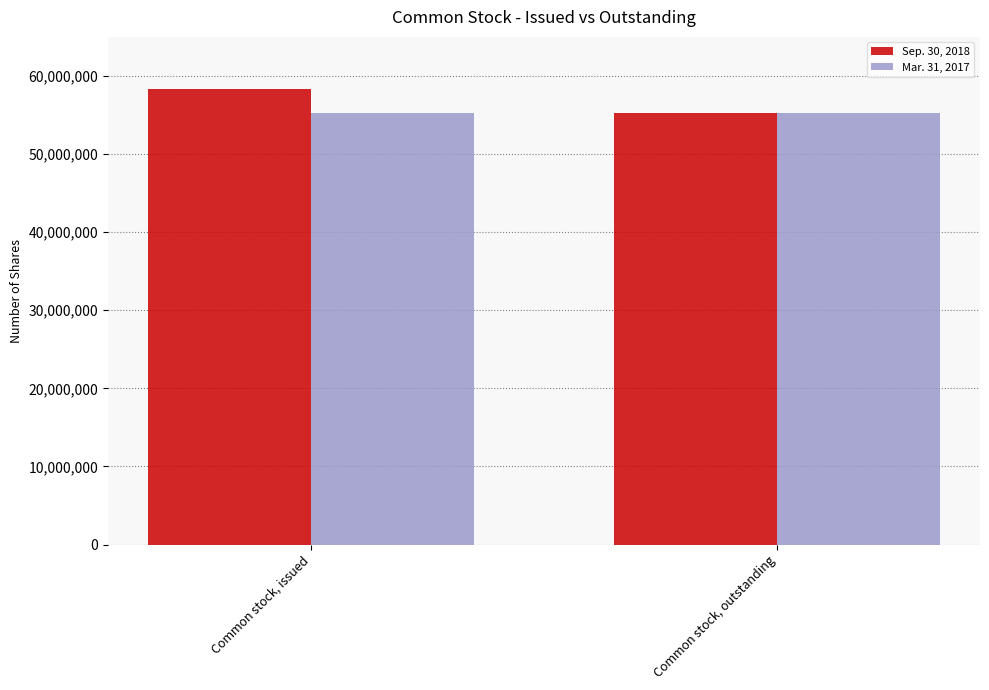

Which category has the lowest value in the Sep. 30, 2018 series?

Common stock, outstanding